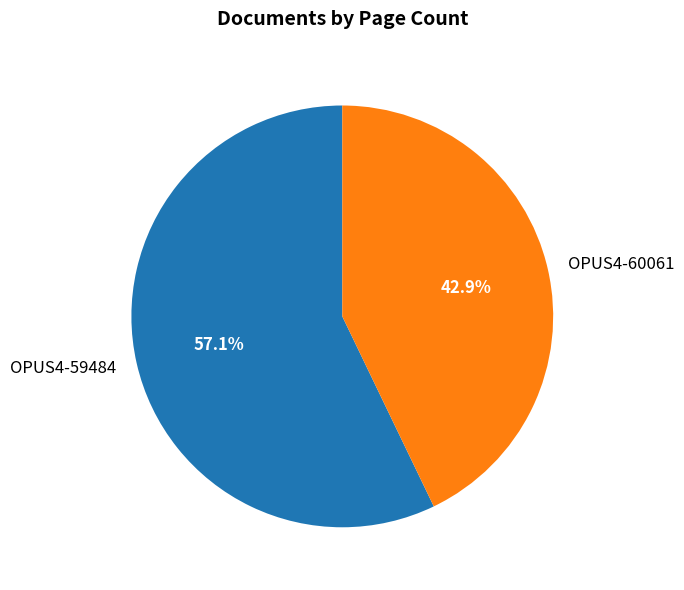

What is the majority slice?

OPUS4-59484